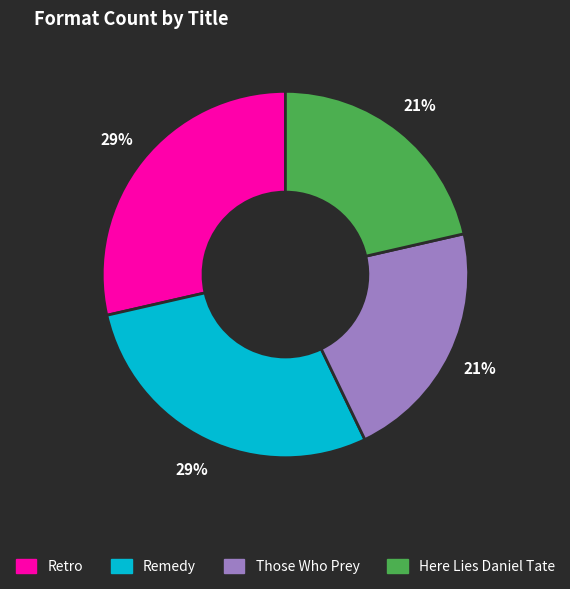

What is the ratio of the value at Here Lies Daniel Tate to the value at Those Who Prey?

1.0